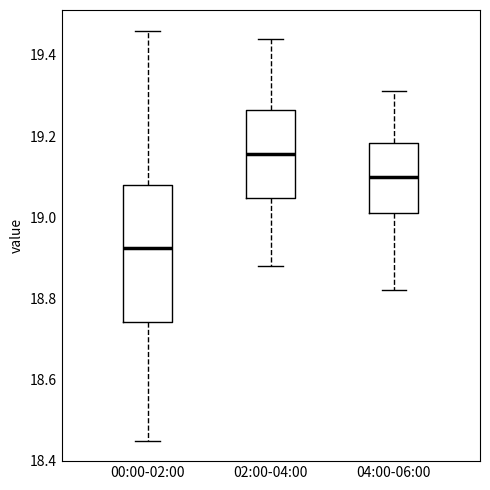

Where is the upper edge of the box for 00:00-02:00 on the y-axis? The values are not printed on the chart, so give them approximately, as read against the axis.

19.08